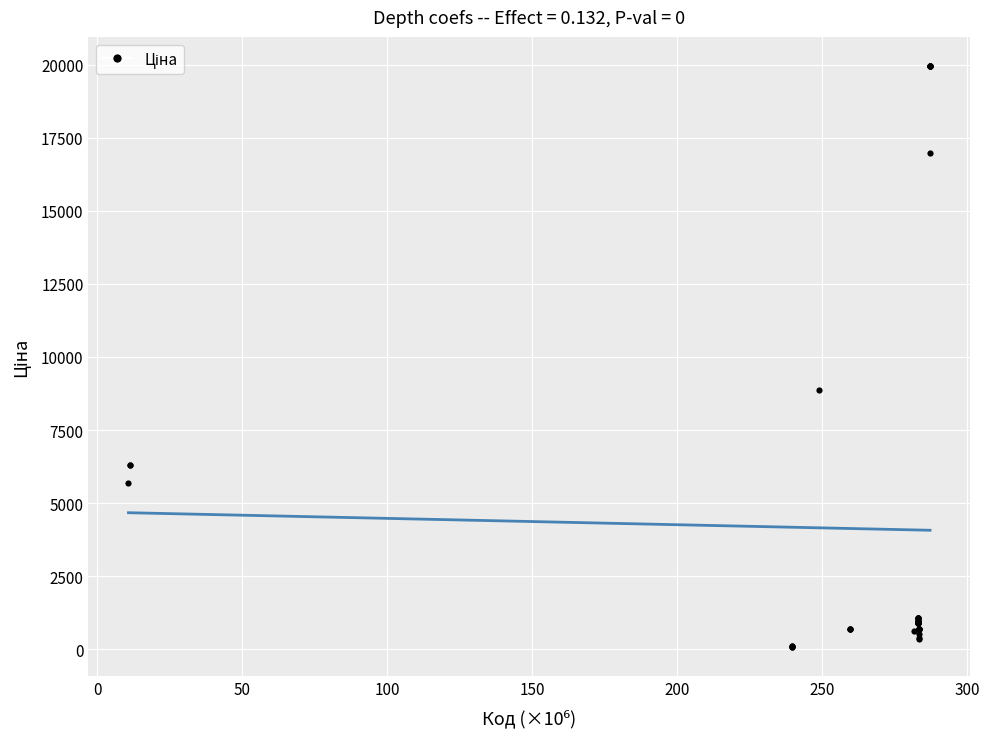

What Y value in the scatter plot is closest to 10010?

8856.7